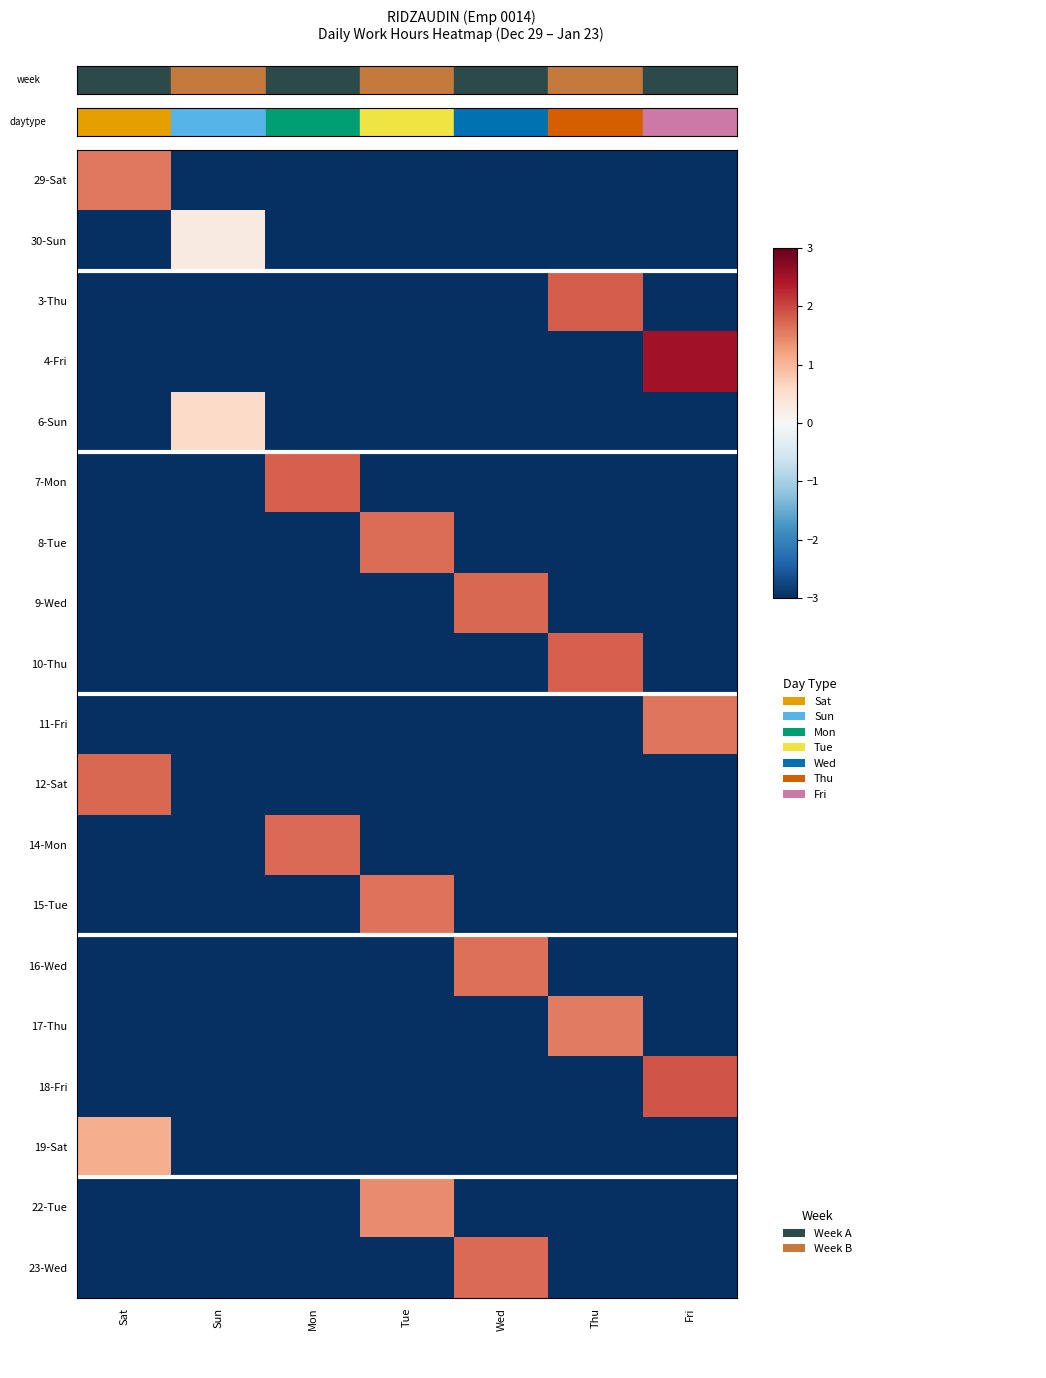

List the series in order of their peak value, highest first.

4-Fri, 18-Fri, 3-Thu, 10-Thu, 7-Mon, 9-Wed, 12-Sat, 14-Mon, 23-Wed, 8-Tue, 16-Wed, 15-Tue, 11-Fri, 29-Sat, 17-Thu, 22-Tue, 19-Sat, 6-Sun, 30-Sun